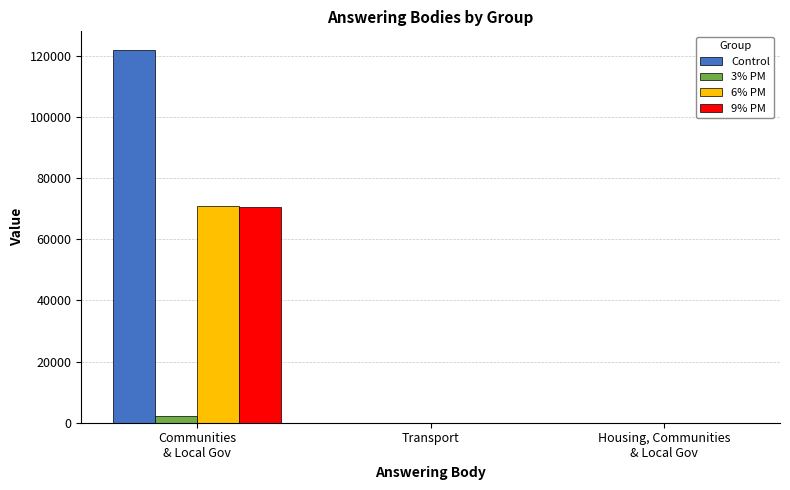

What are all the series names shown in the legend?

Control, 3% PM, 6% PM, 9% PM